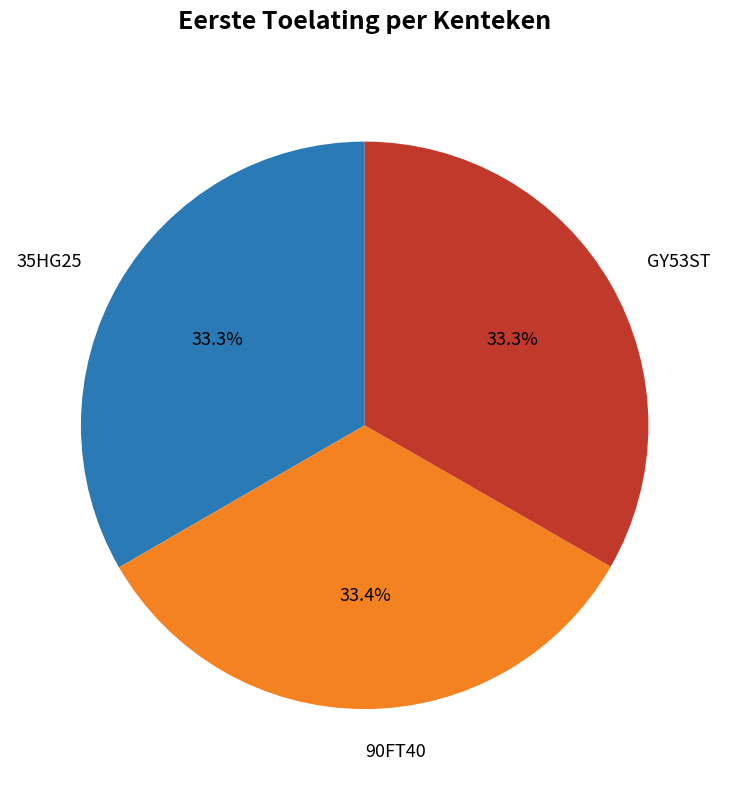

To the nearest percent, what portion does GY53ST represent?

33%